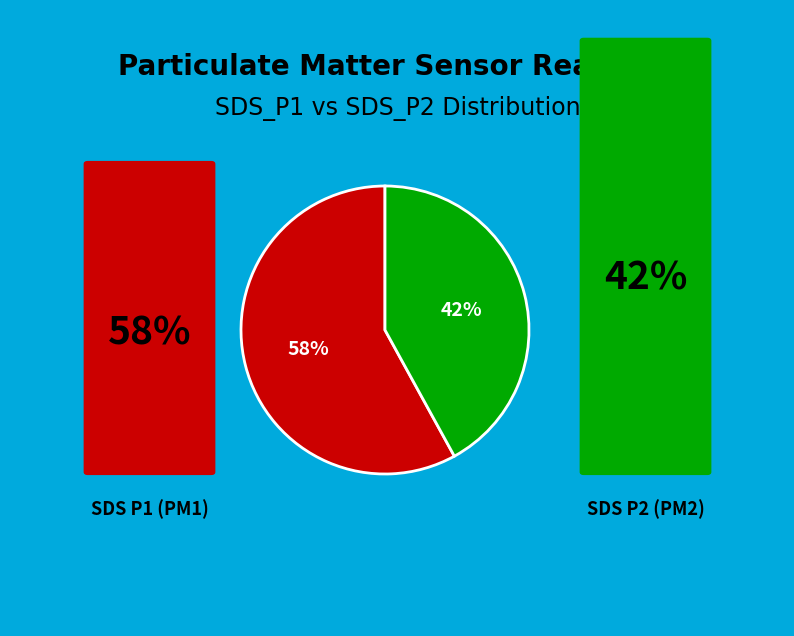

Does any single category account for the majority?

Yes